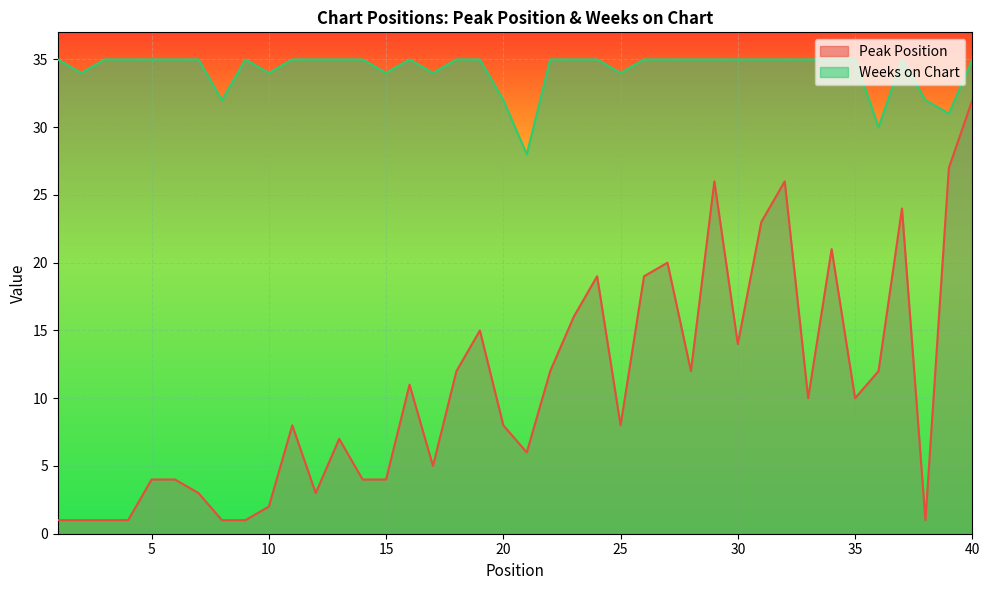

What is the value of the Weeks on Chart point at the 16th from the left?

35